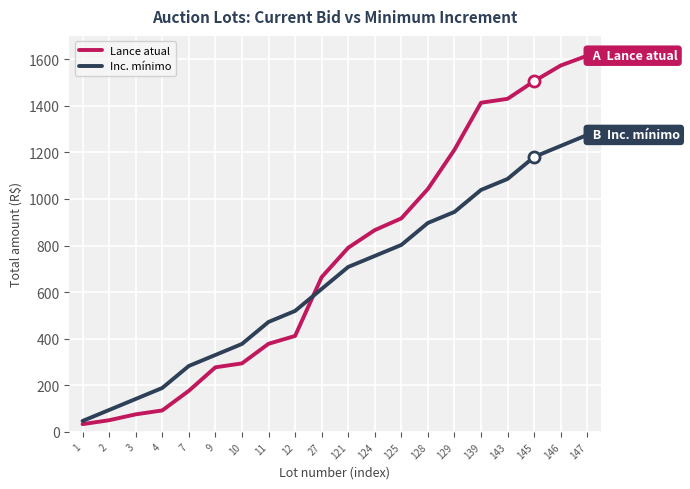

Is the value of Lance atual at 12 greater than the value of Inc. mínimo at 121?

No